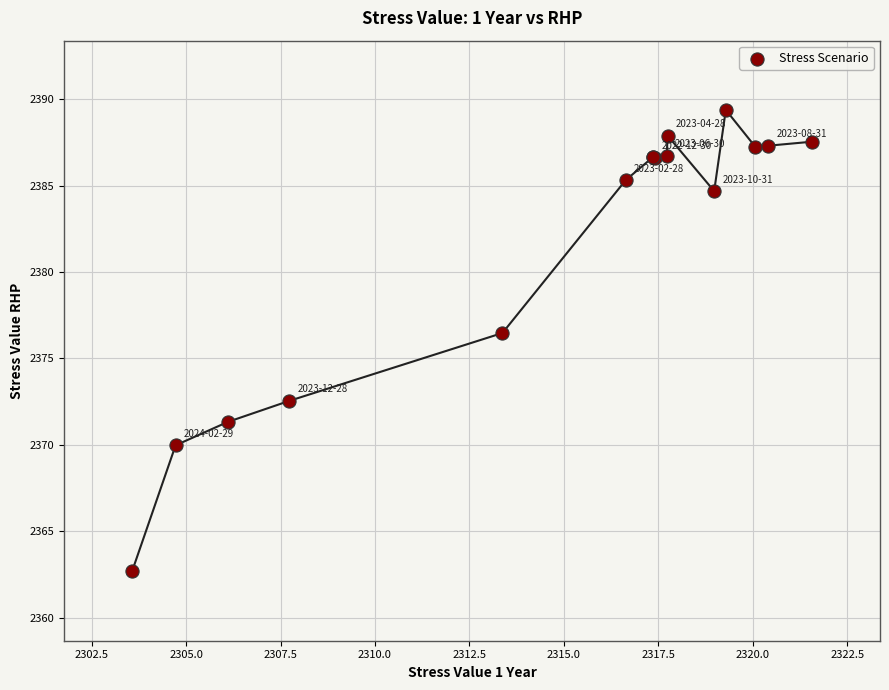

What Y value in the scatter plot is closest to 2376?

2376.5